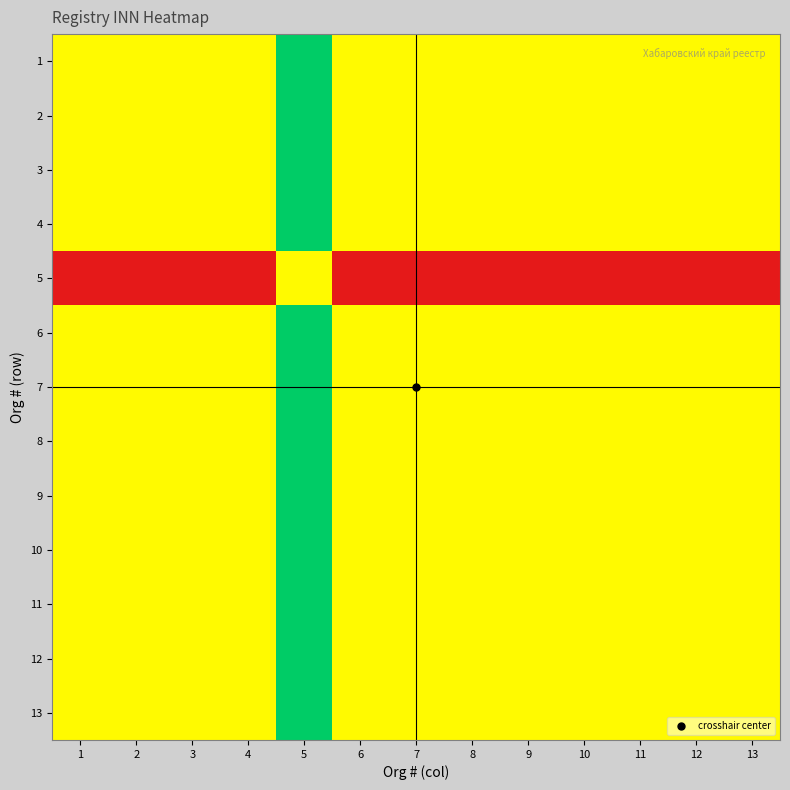

What is the total value across all series at 11?

-2.1